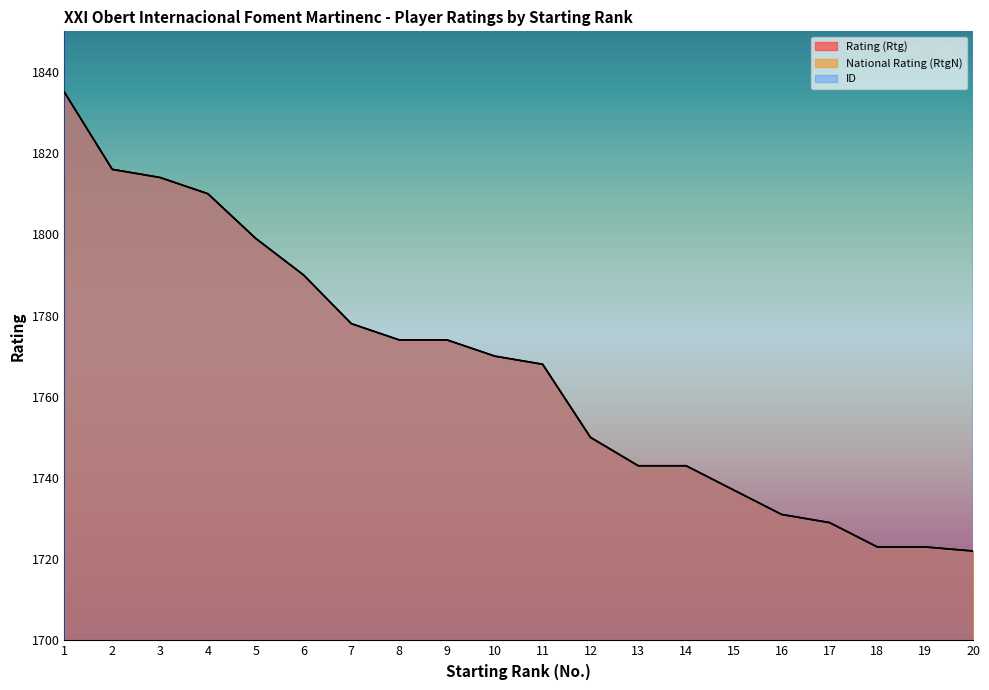

Reading left to right, extract all data points from this chart.

Rating (Rtg): 1=1835	2=1816	3=1814	4=1810	5=1799	6=1790	7=1778	8=1774	9=1774	10=1770	11=1768	12=1750	13=1743	14=1743	15=1737	16=1731	17=1729	18=1723	19=1723	20=1722
National Rating (RtgN): 1=1835	2=1816	3=1814	4=1810	5=1799	6=1790	7=1778	8=1774	9=1774	10=1770	11=1768	12=1750	13=1743	14=1743	15=1737	16=1731	17=1729	18=1723	19=1723	20=1722
ID: 1=20948	2=379873	3=17638	4=5417	5=26356	6=355418	7=355237	8=12429	9=21043	10=382389	11=16440	12=15231	13=11808	14=29728	15=383692	16=383647	17=382190	18=383780	19=26403	20=381127